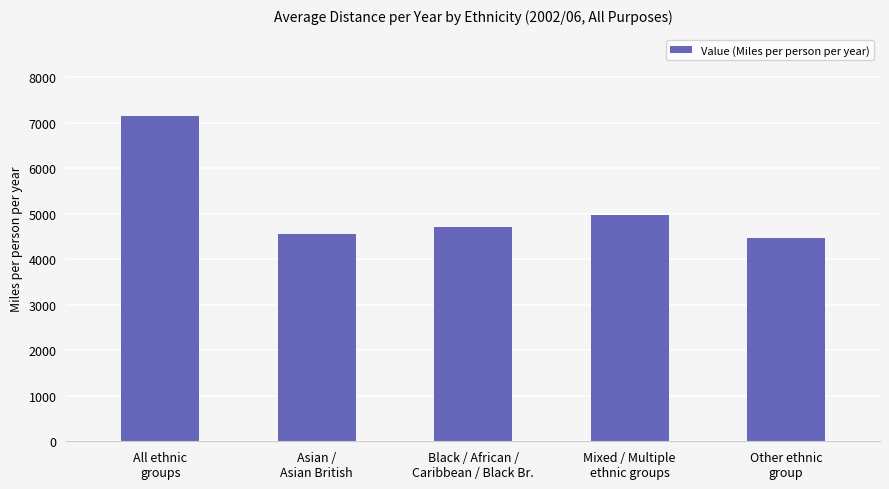

What is the label of the 4th bar from the left?

Mixed / Multiple
ethnic groups